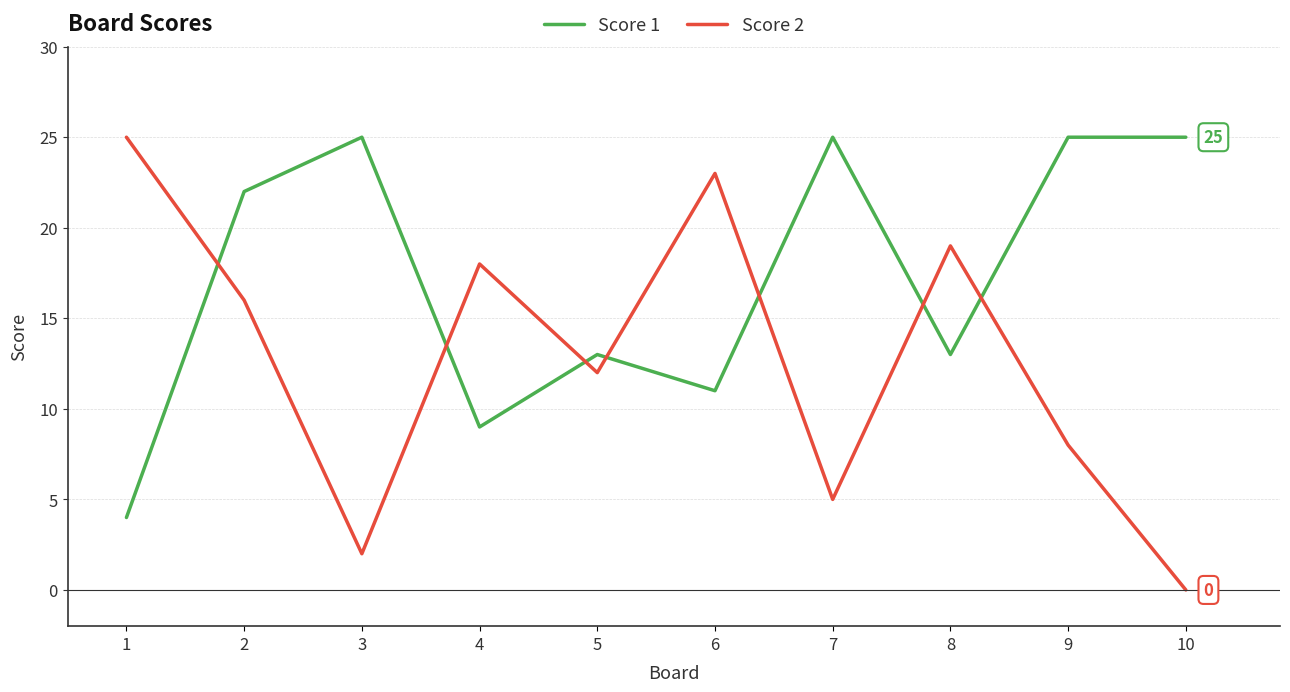

At which category does Score 2 reach its first local peak?

4